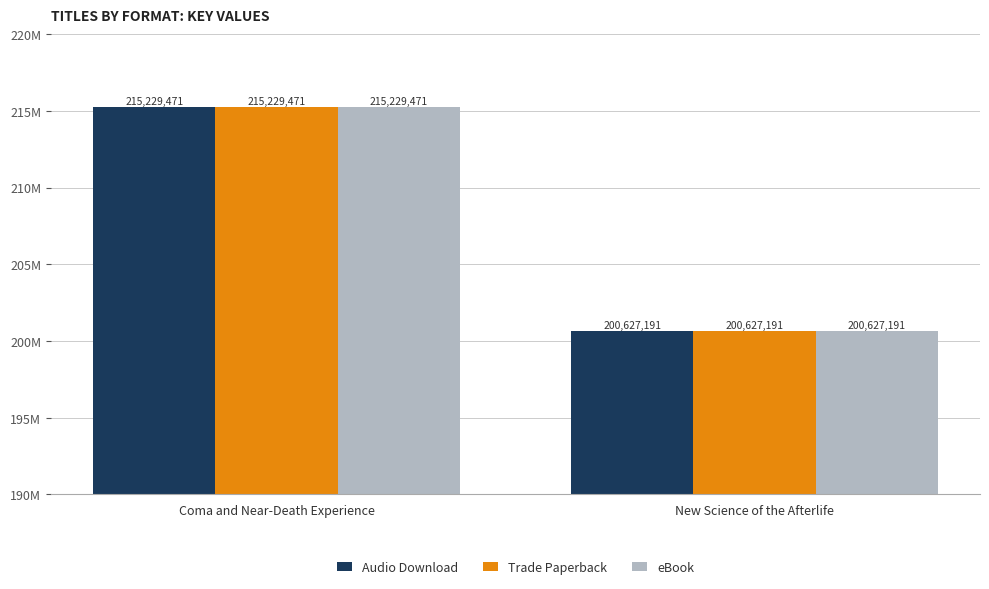

What are all the series names shown in the legend?

Audio Download, Trade Paperback, eBook